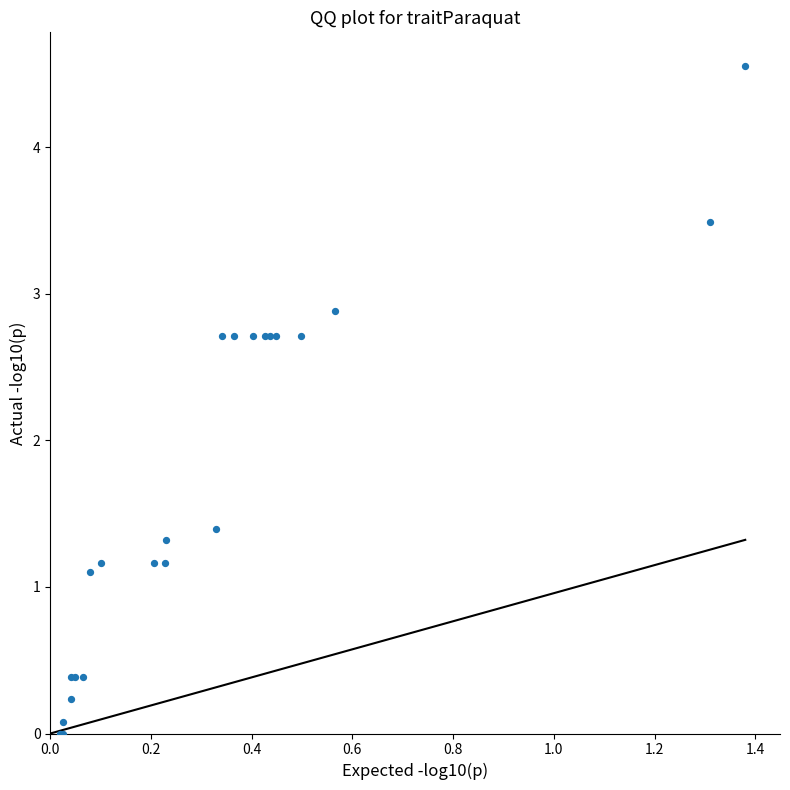

What Y value in the scatter plot is closest to 2?

1.4